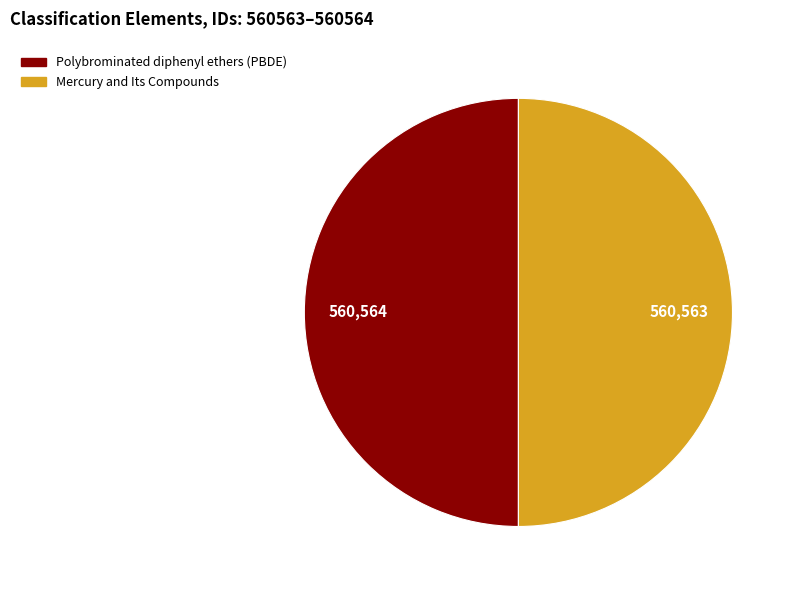

The Polybrominated diphenyl ethers (PBDE) slice represents 58% of the pie. True or false?

False